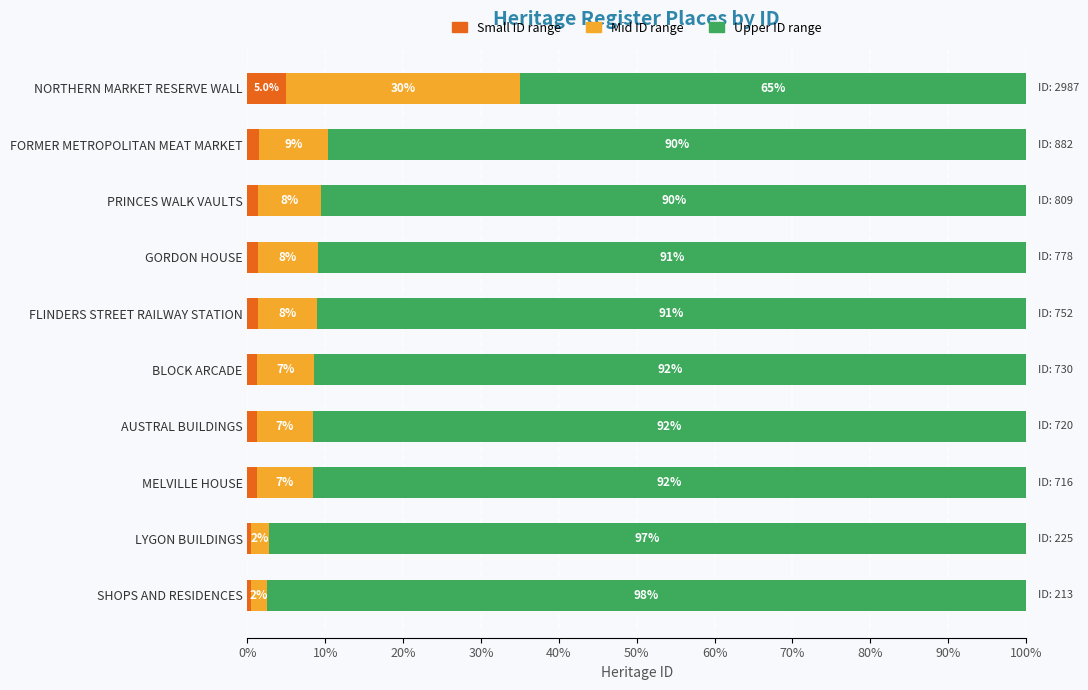

What is the approximate value of Small ID range at AUSTRAL BUILDINGS?

1.2